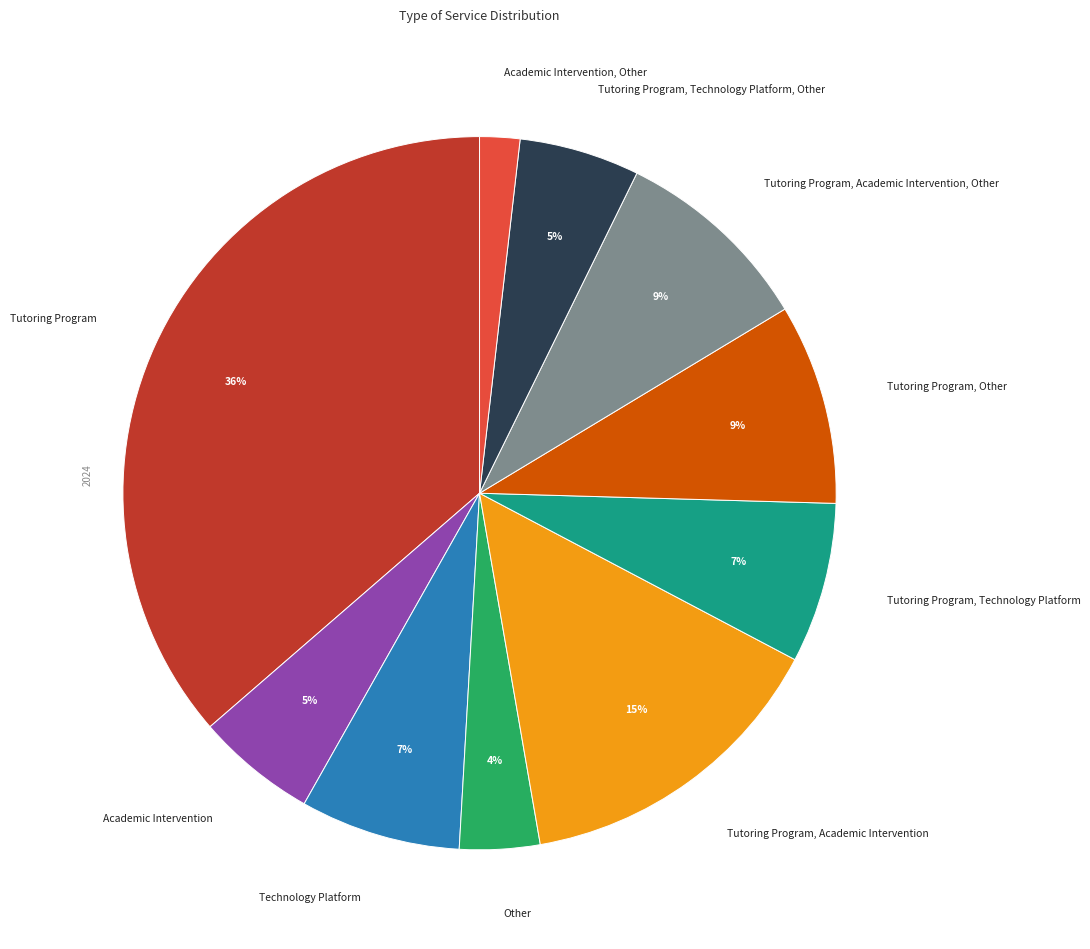

Which category has the biggest portion of the pie?

Tutoring Program